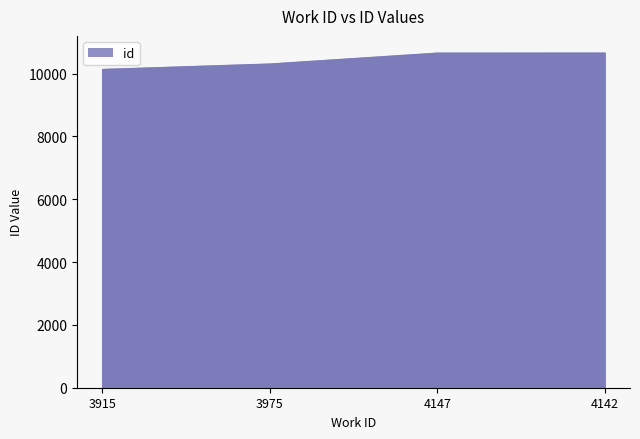

How many lines are shown in the chart?

1